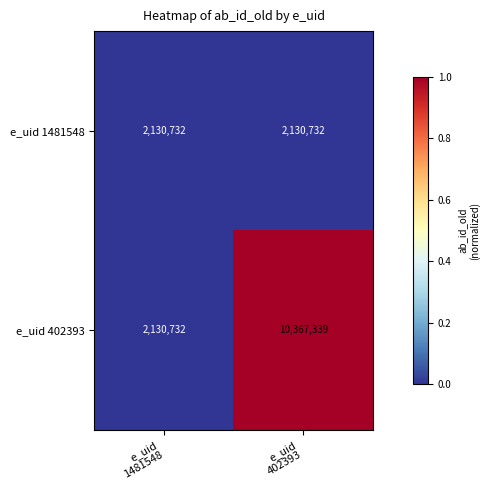

What is the minimum value for e_uid 1481548?

2130732